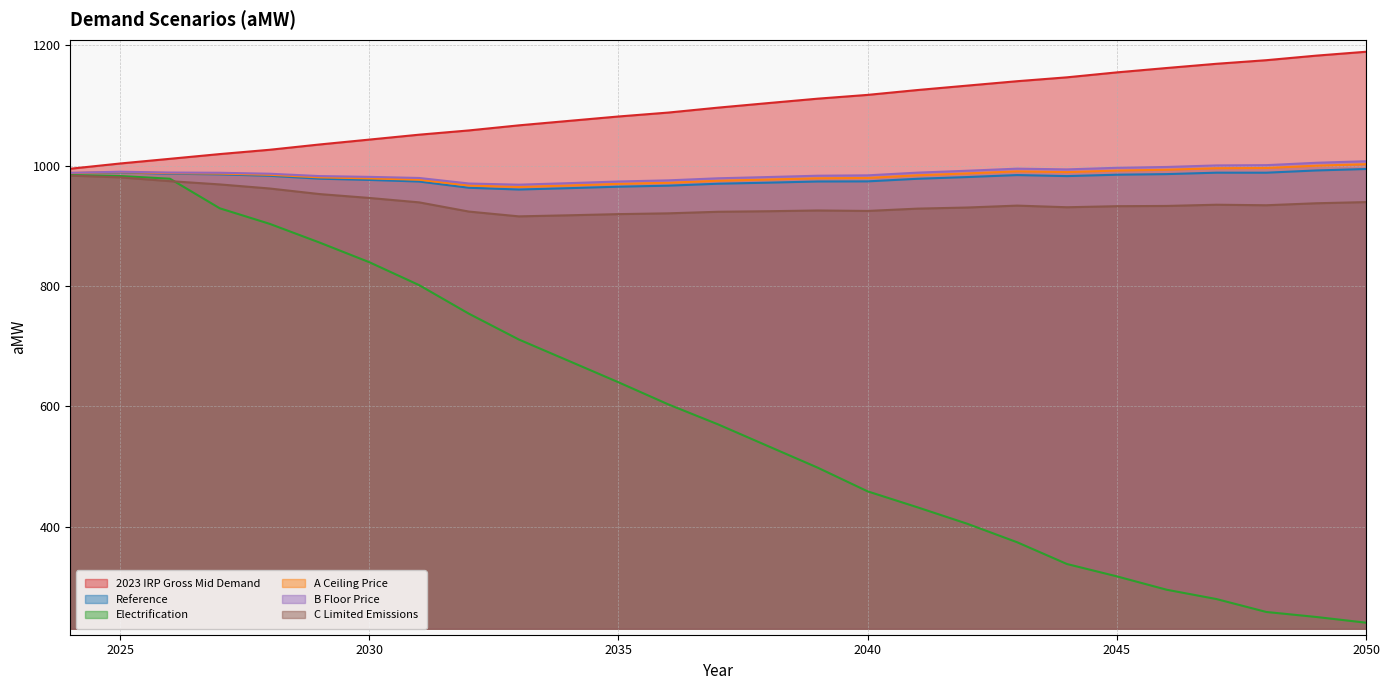

Is the value of Reference at 2038 greater than the value of A Ceiling Price at 2026?

No